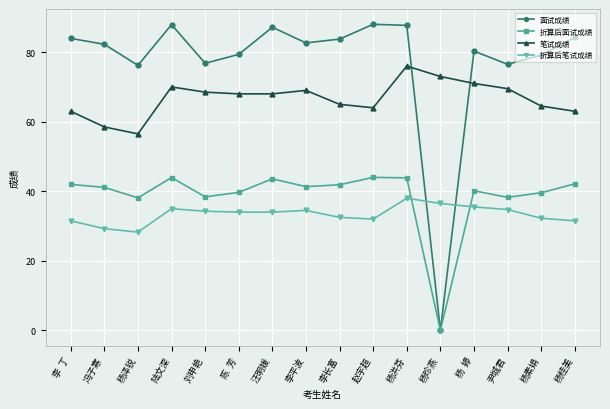

Between 杨洪芬 and 尹城君, which series saw the biggest shift?

面试成绩